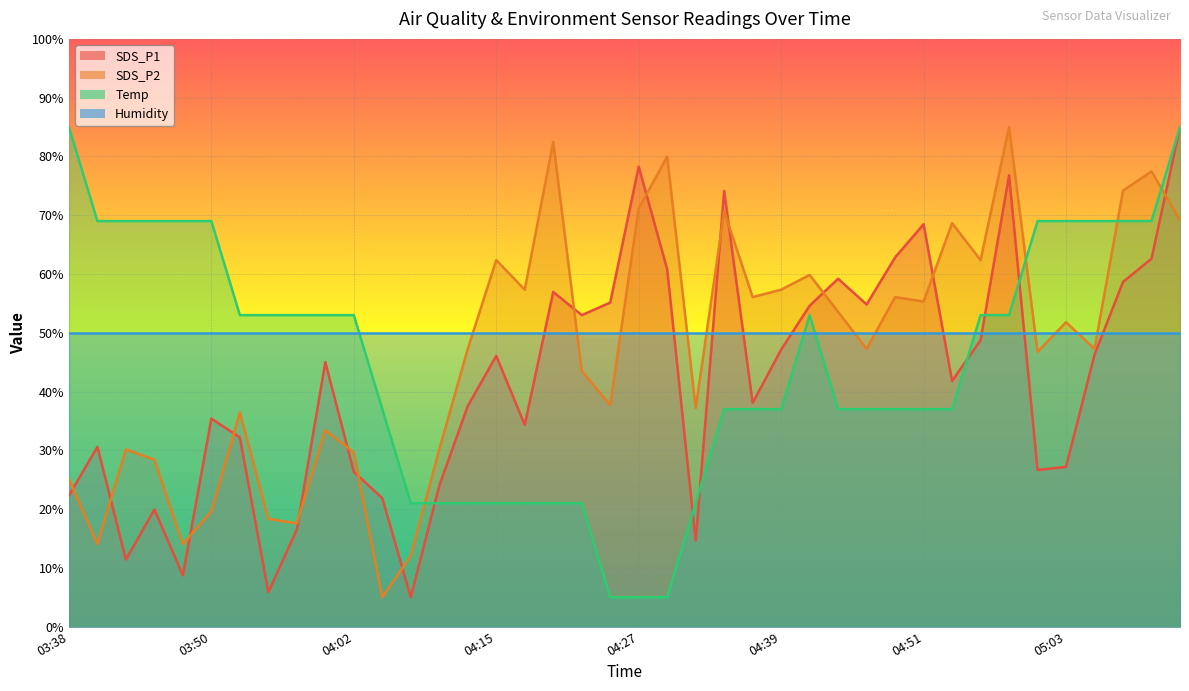

Which series has the largest range (max minus min)?

SDS_P1